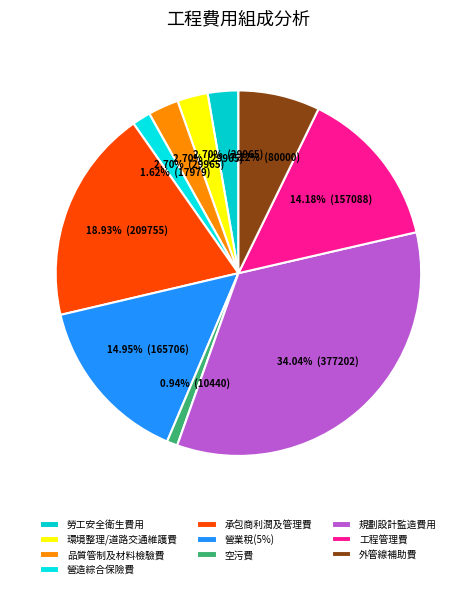

How many slices are in this pie chart?

10